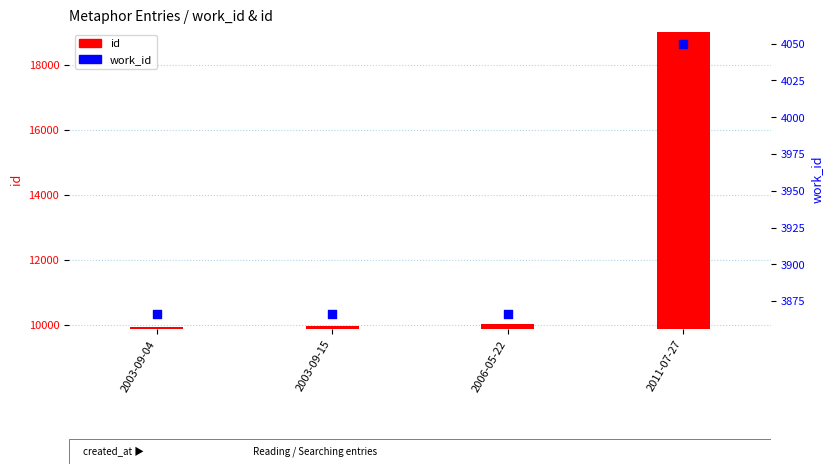

What are all the series names shown in the legend?

id, work_id